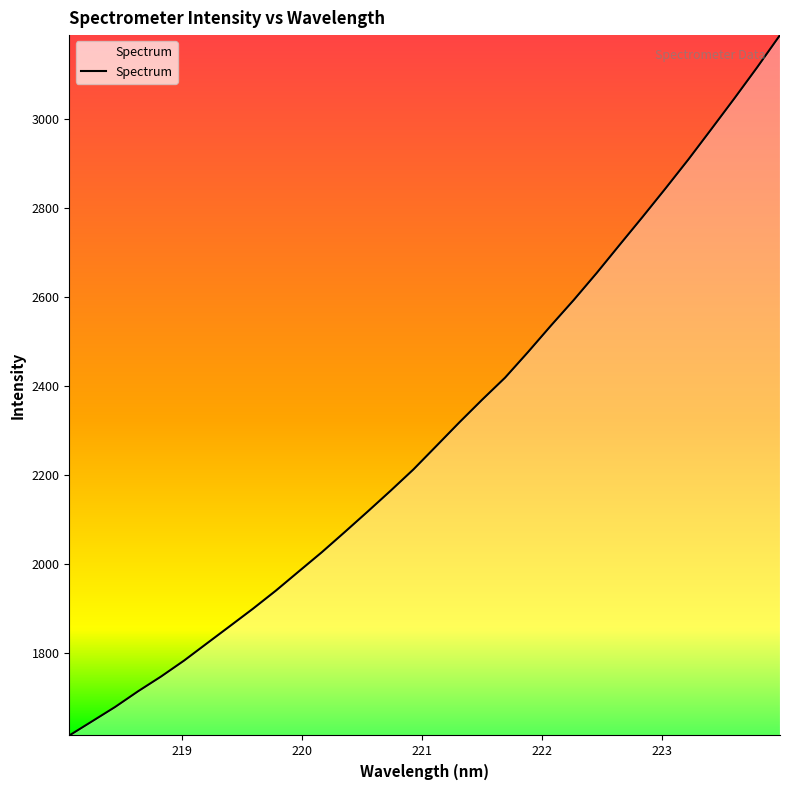

What is the maximum value shown in the chart?

3189.2